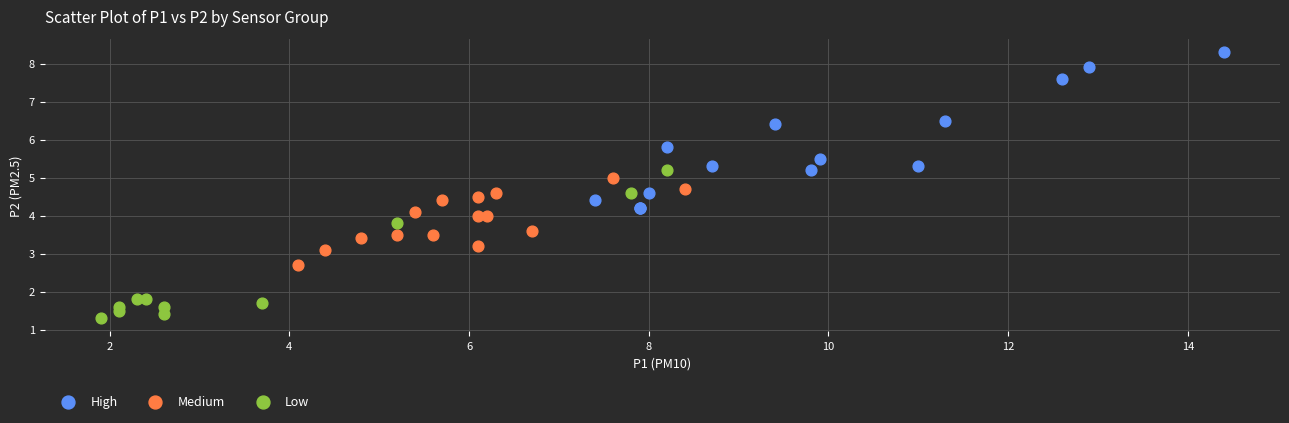

Which series reaches the minimum Y coordinate?

Low